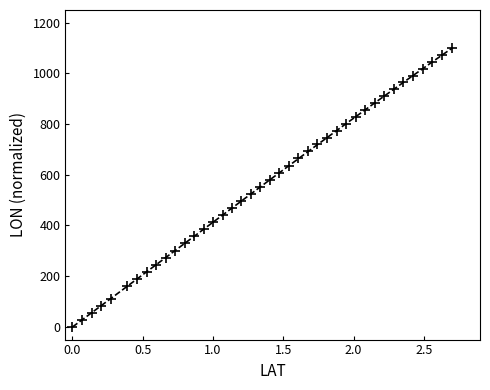

What is the range of X values (max minus min)?

2.7